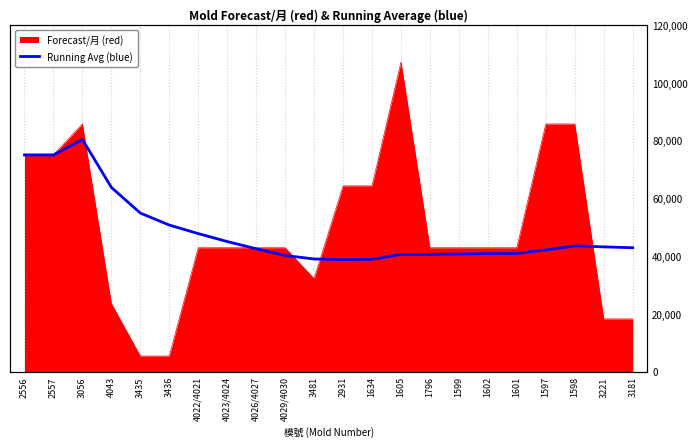

How many lines are shown in the chart?

1